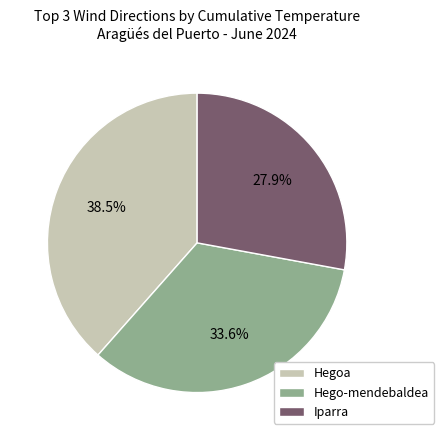

To the nearest percent, what is the difference between the largest and smallest slice percentages?

11%